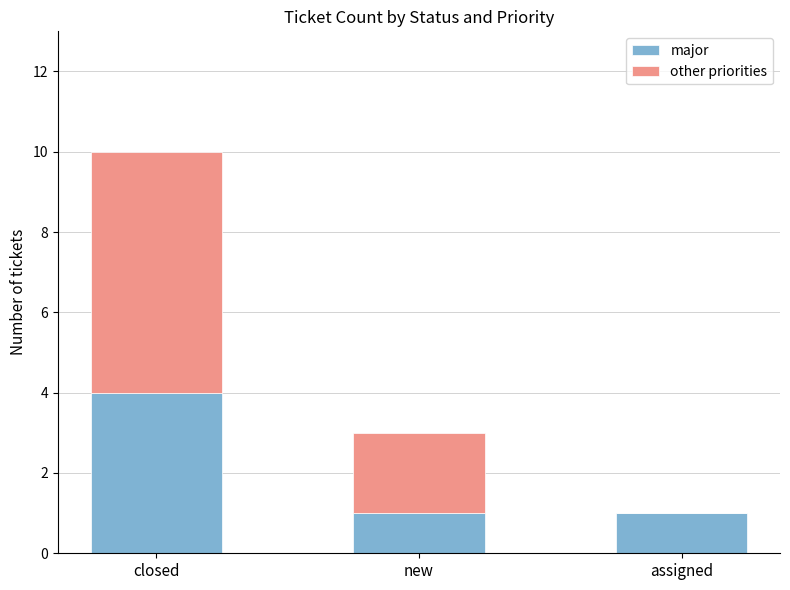

What is the sum of all major values?

6